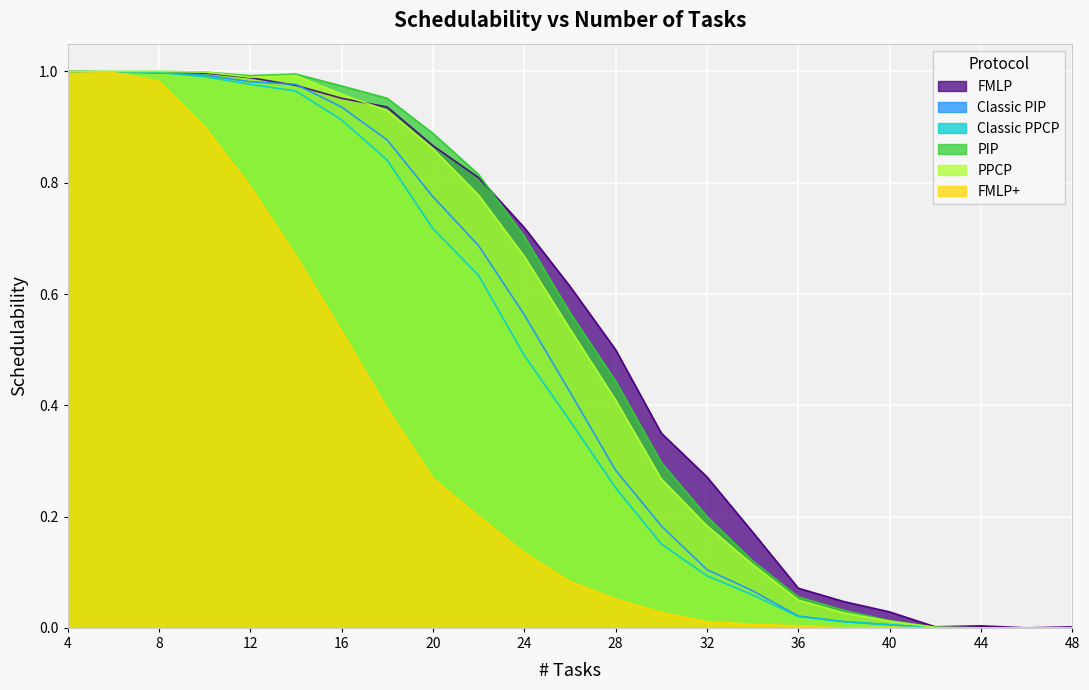

Reading right to left, list all the values displayed in this chart.

FMLP: 48=0.0	46=0.0	44=0.0	42=0.0	40=0.0	38=0.0	36=0.1	34=0.2	32=0.3	30=0.3	28=0.5	26=0.6	24=0.7	22=0.8	20=0.9	18=0.9	16=1.0	14=1.0	12=1.0	10=1.0	8=1.0	6=1.0	4=1.0
Classic PIP: 48=0.0	46=0.0	44=0.0	42=0.0	40=0.0	38=0.0	36=0.0	34=0.1	32=0.1	30=0.2	28=0.3	26=0.4	24=0.6	22=0.7	20=0.8	18=0.9	16=0.9	14=1.0	12=1.0	10=1.0	8=1.0	6=1.0	4=1.0
Classic PPCP: 48=0.0	46=0.0	44=0.0	42=0.0	40=0.0	38=0.0	36=0.0	34=0.1	32=0.1	30=0.2	28=0.3	26=0.4	24=0.5	22=0.6	20=0.7	18=0.8	16=0.9	14=1.0	12=1.0	10=1.0	8=1.0	6=1.0	4=1.0
PIP: 48=0.0	46=0.0	44=0.0	42=0.0	40=0.0	38=0.0	36=0.1	34=0.1	32=0.2	30=0.3	28=0.4	26=0.6	24=0.7	22=0.8	20=0.9	18=1.0	16=1.0	14=1.0	12=1.0	10=1.0	8=1.0	6=1.0	4=1.0
PPCP: 48=0.0	46=0.0	44=0.0	42=0.0	40=0.0	38=0.0	36=0.1	34=0.1	32=0.2	30=0.3	28=0.4	26=0.5	24=0.7	22=0.8	20=0.9	18=0.9	16=1.0	14=1.0	12=1.0	10=1.0	8=1.0	6=1.0	4=1.0
FMLP+: 48=0.0	46=0.0	44=0.0	42=0.0	40=0.0	38=0.0	36=0.0	34=0.0	32=0.0	30=0.0	28=0.1	26=0.1	24=0.1	22=0.2	20=0.3	18=0.4	16=0.5	14=0.7	12=0.8	10=0.9	8=1.0	6=1.0	4=1.0